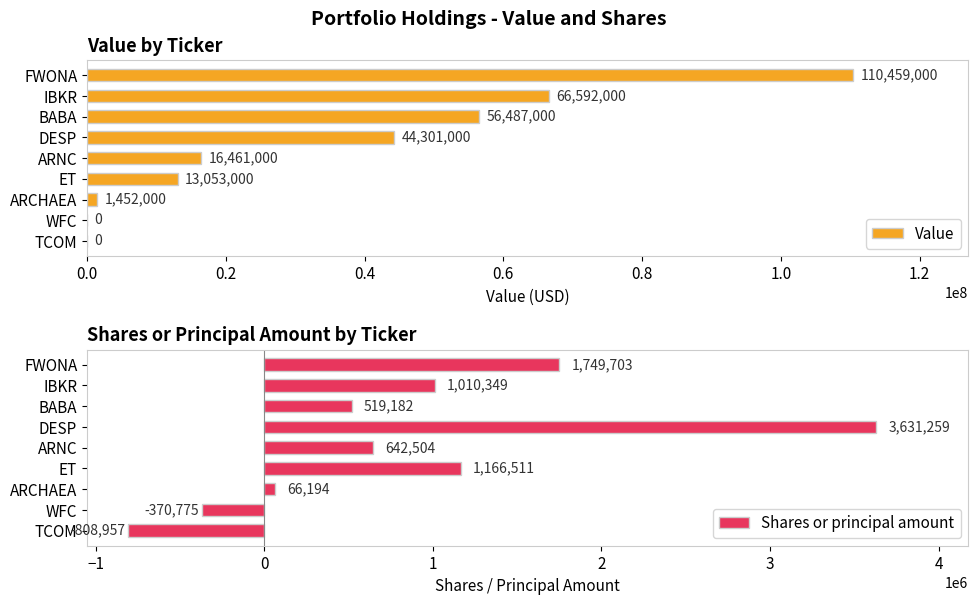

Reading left to right, transcribe all the data shown in this chart.

Value: 110459000	66592000	56487000	44301000	16461000	13053000	1452000	0	0
Shares or principal amount: 1749703	1010349	519182	3631259	642504	1166511	66194	-370775	-808957